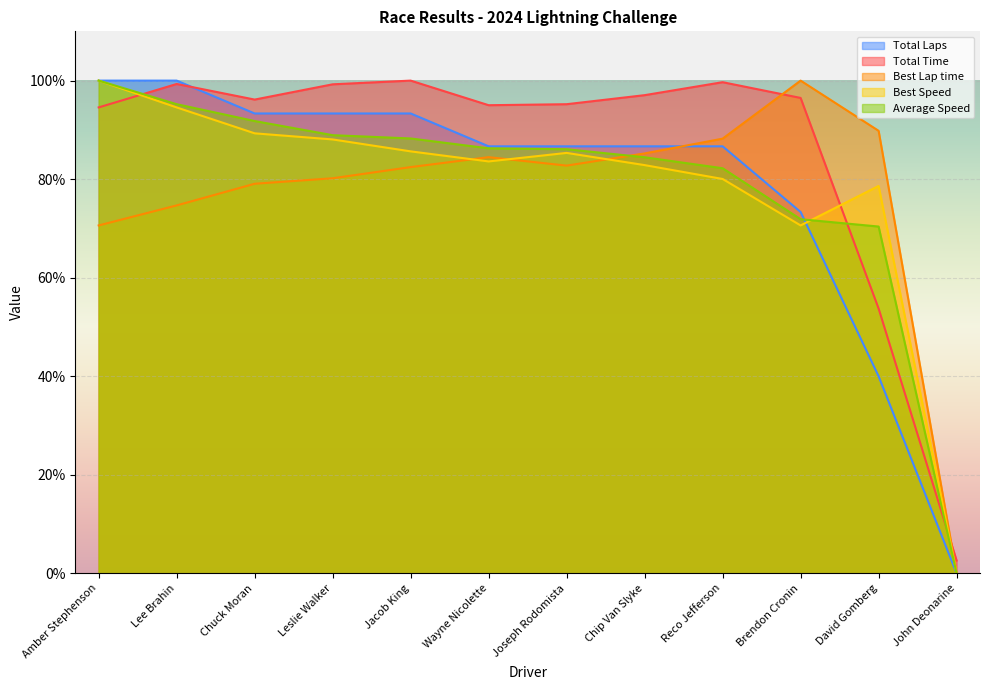

At which category does the chart reach its peak across all series?

Amber Stephenson